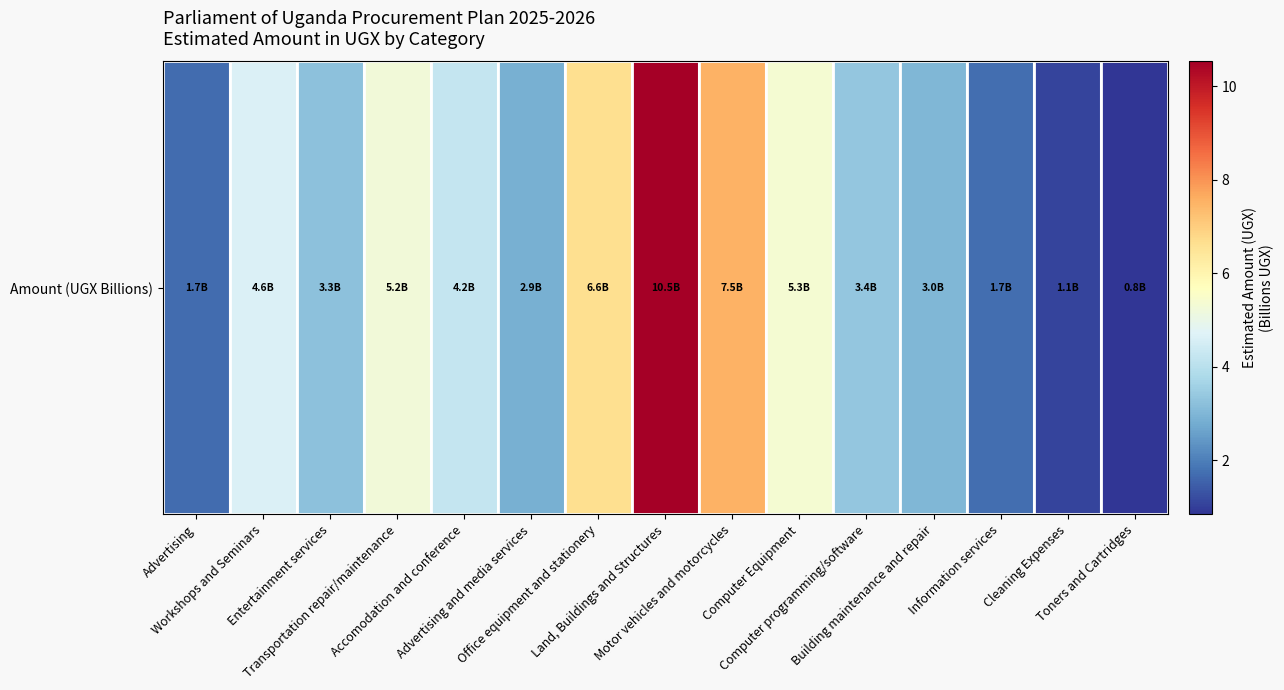

What is the average value?

4.1